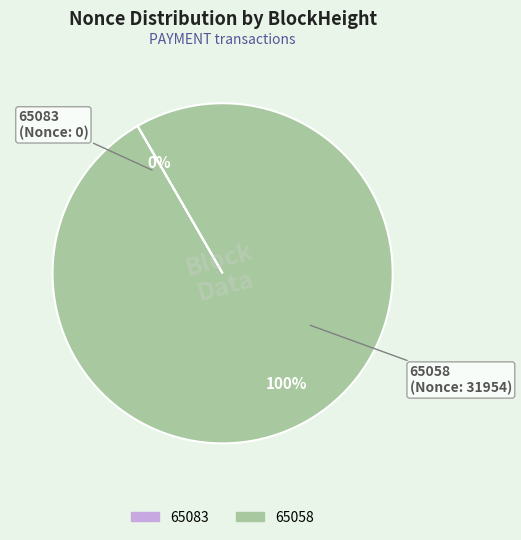

Which slice is the smallest?

65083